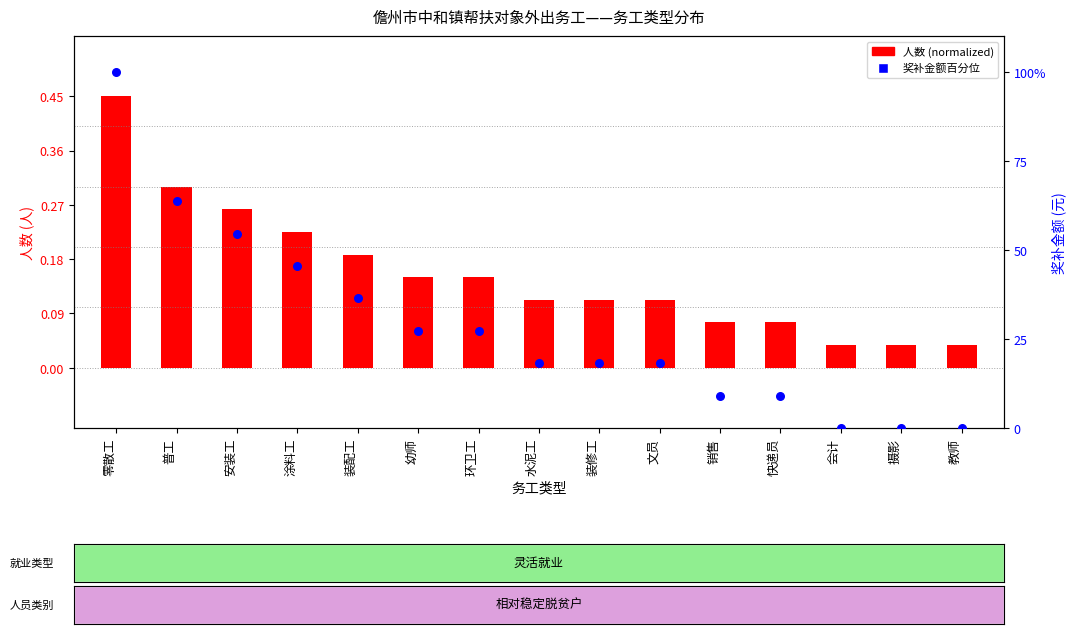

At which category is the sum across all series the highest?

零散工